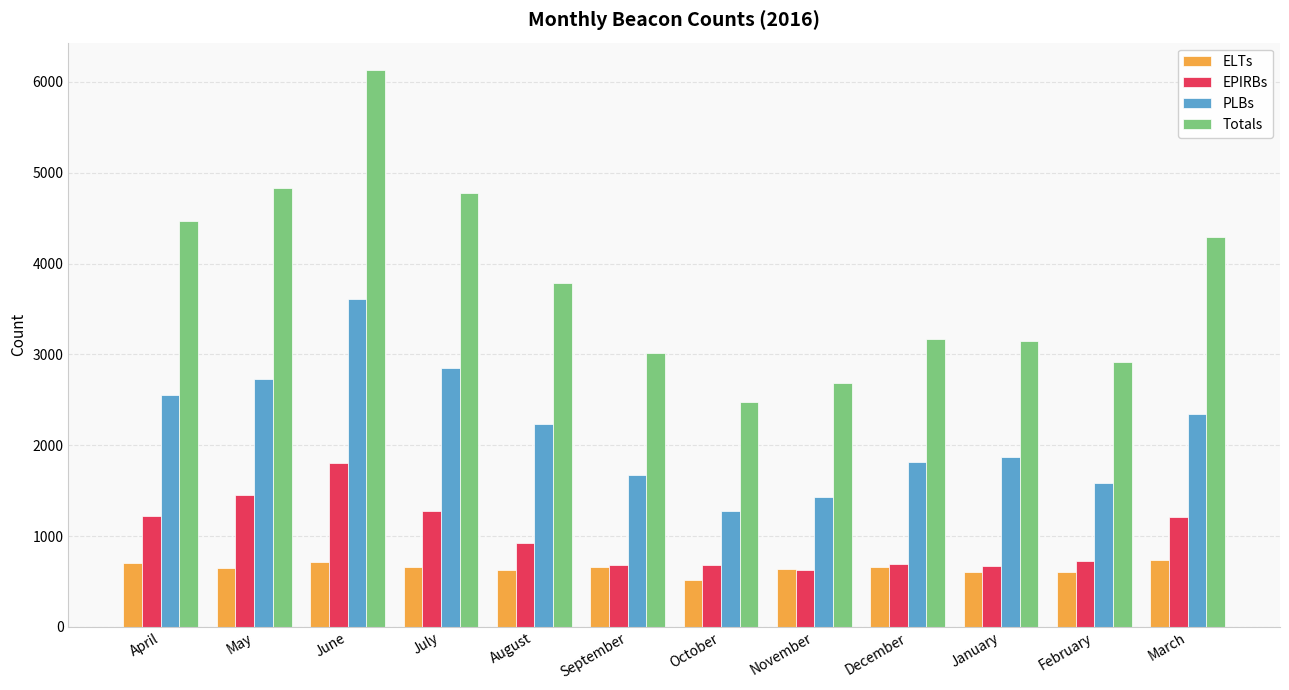

Rank the series by their maximum value, from highest to lowest.

Totals, PLBs, EPIRBs, ELTs